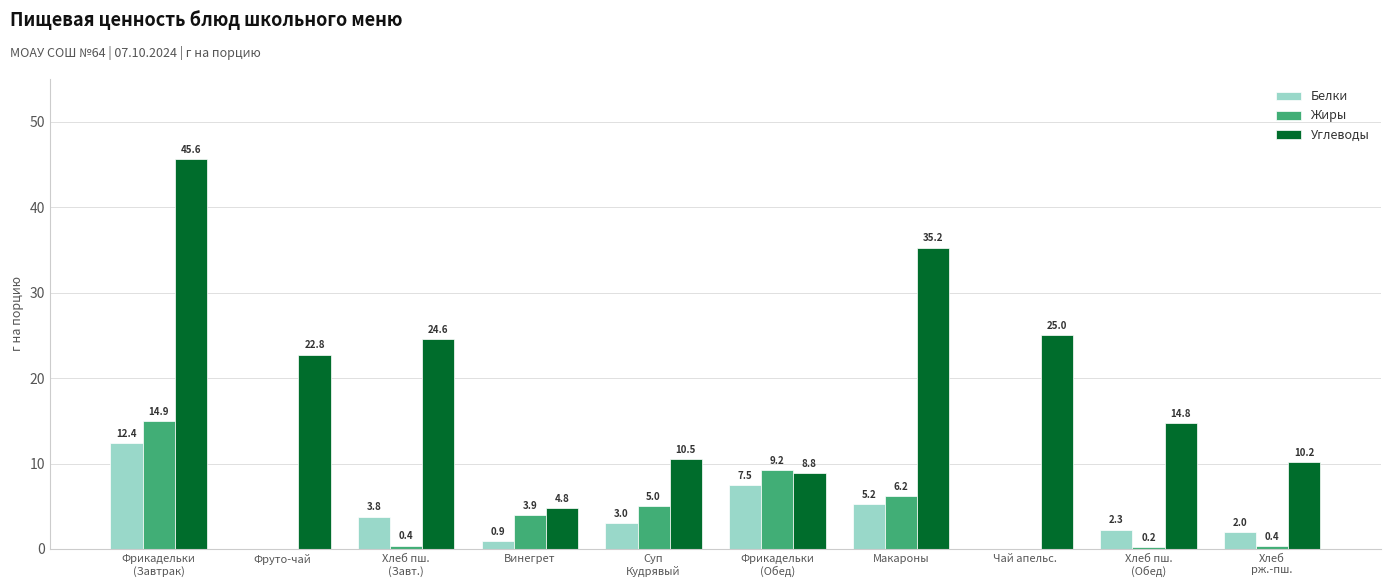

How many groups of bars are there?

10